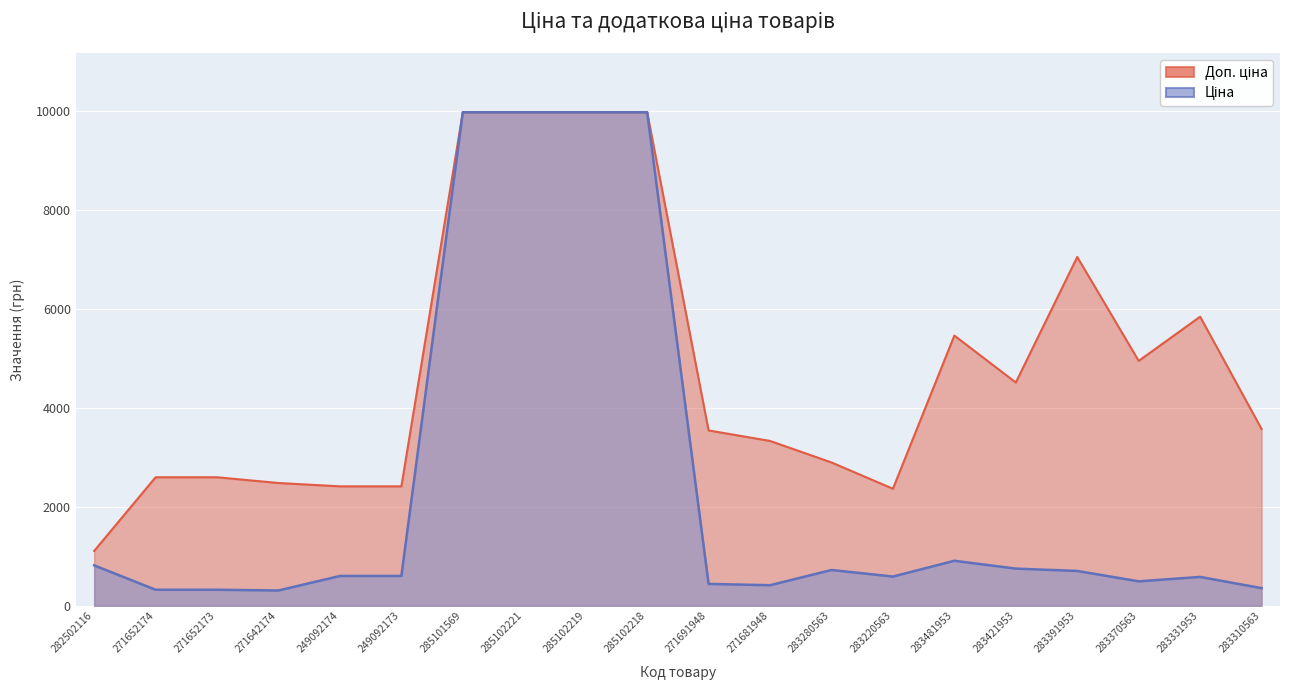

What are all the series names shown in the legend?

Ціна, Доп. ціна